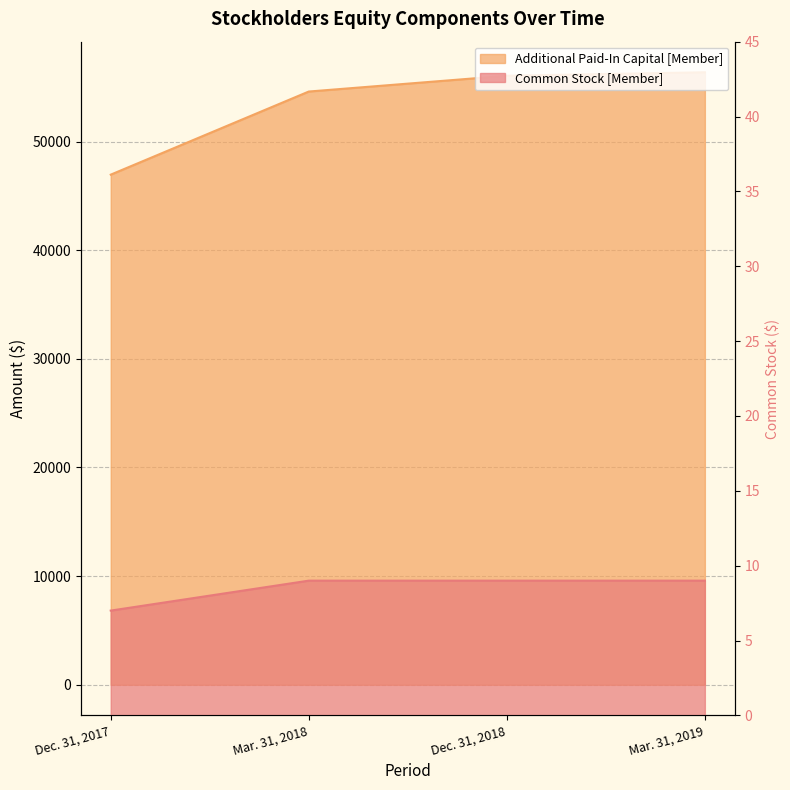

What is the label of the 1st point from the right?

Mar. 31, 2019